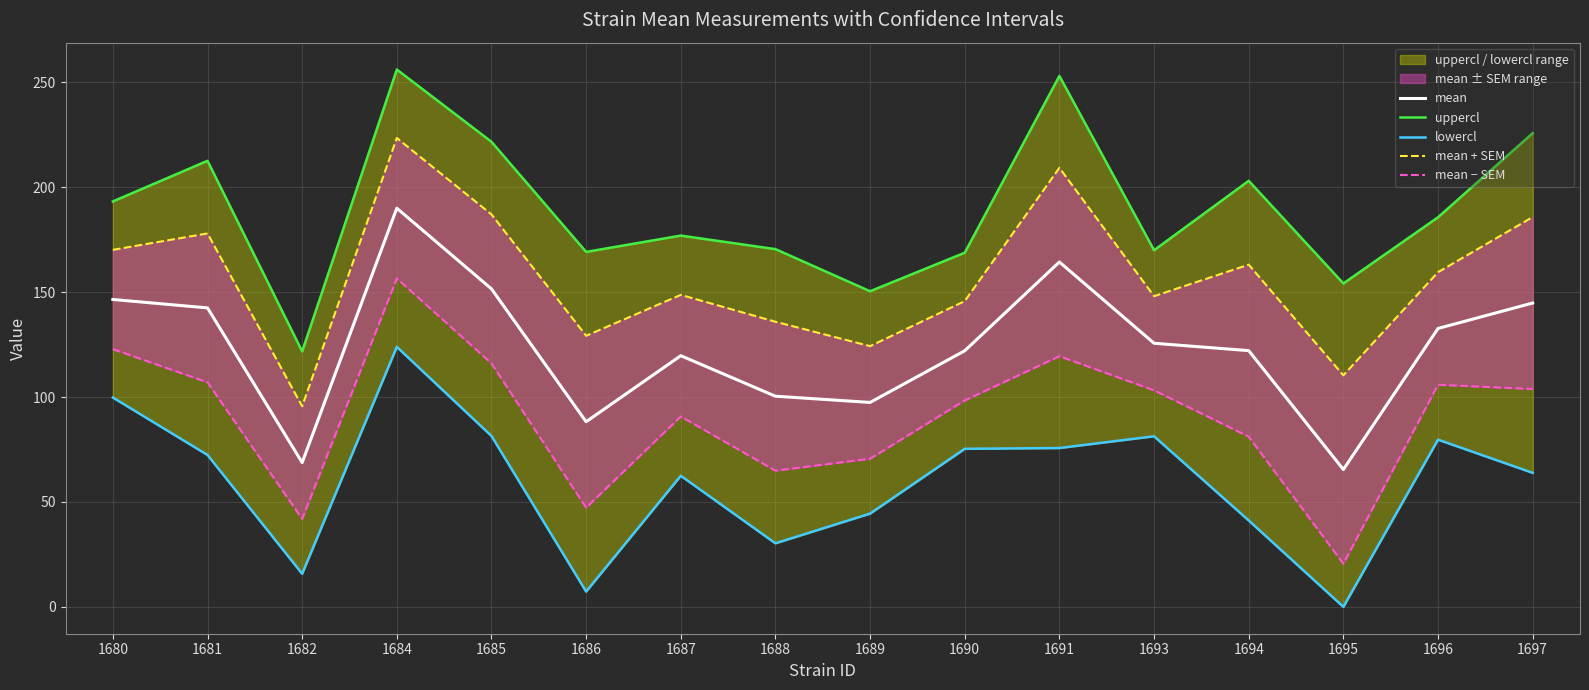

The value of mean at 1695 is 65.5. True or false?

True